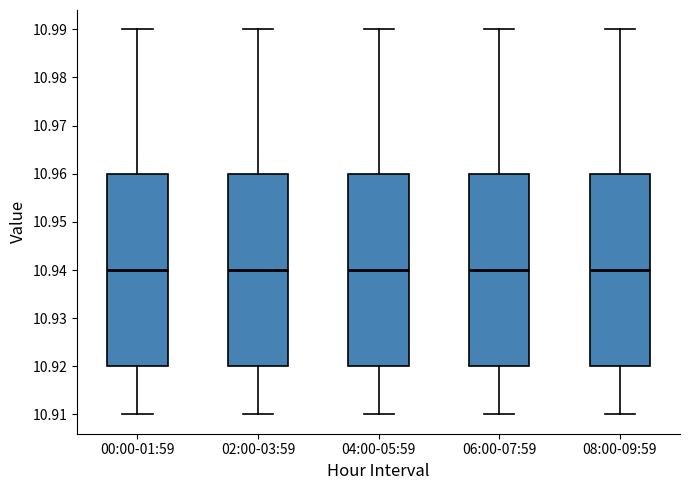

Reading left to right, transcribe this box plot: for each box, give where its median line is, the range the box spans, and where its two whiskers end, as read against the y-axis. The values are not printed on the chart, so give them approximately, as read against the axis.

00:00-01:59: median 10.94, box 10.92 to 10.96, whiskers 10.91 to 10.99
02:00-03:59: median 10.94, box 10.92 to 10.96, whiskers 10.91 to 10.99
04:00-05:59: median 10.94, box 10.92 to 10.96, whiskers 10.91 to 10.99
06:00-07:59: median 10.94, box 10.92 to 10.96, whiskers 10.91 to 10.99
08:00-09:59: median 10.94, box 10.92 to 10.96, whiskers 10.91 to 10.99